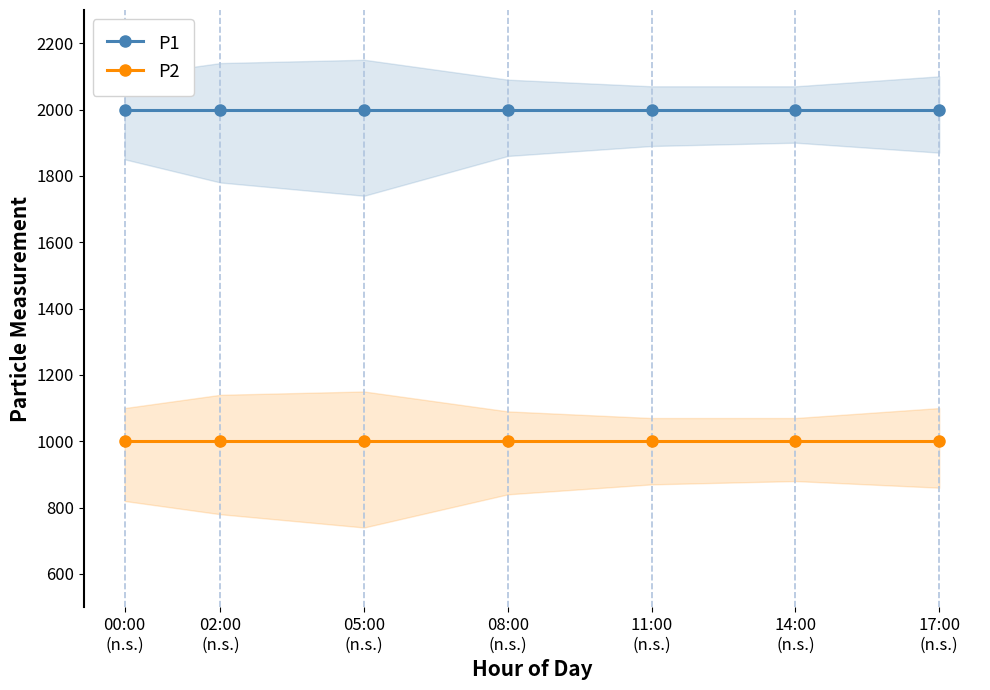

List the series in order of their peak value, lowest first.

P2, P1